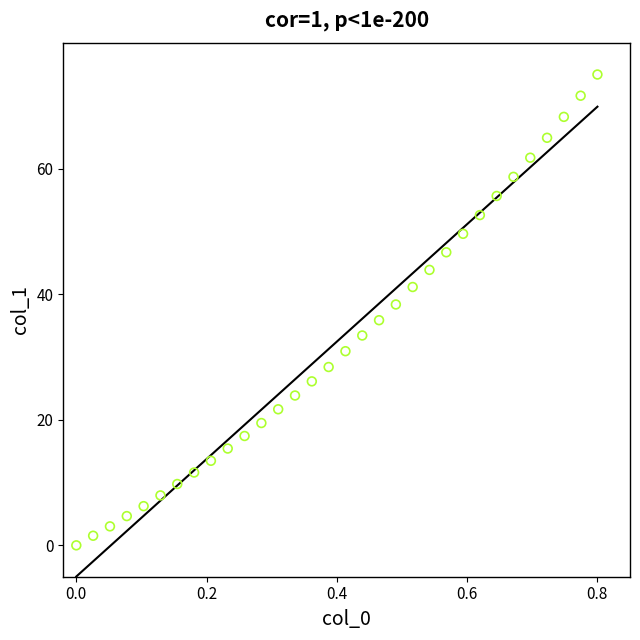

What is the range of Y values (max minus min)?

75.0